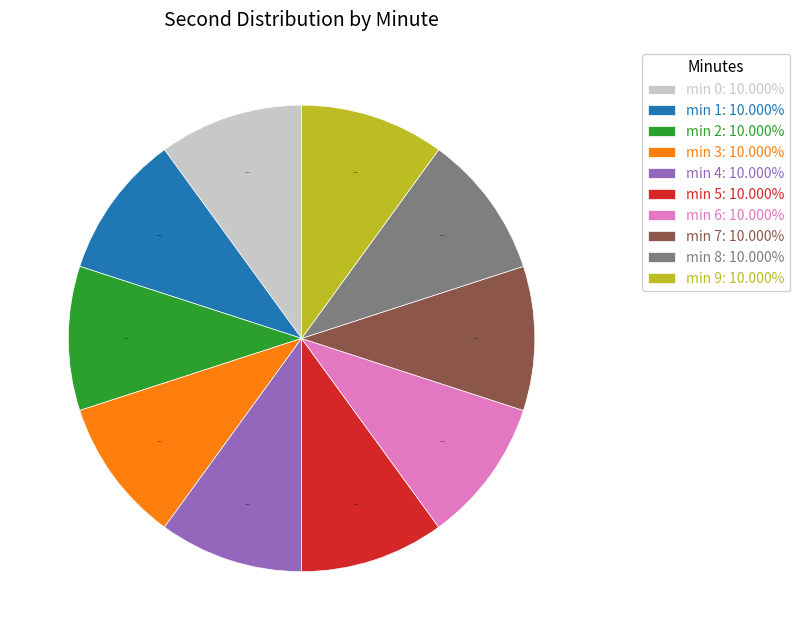

Does any single category account for the majority?

No